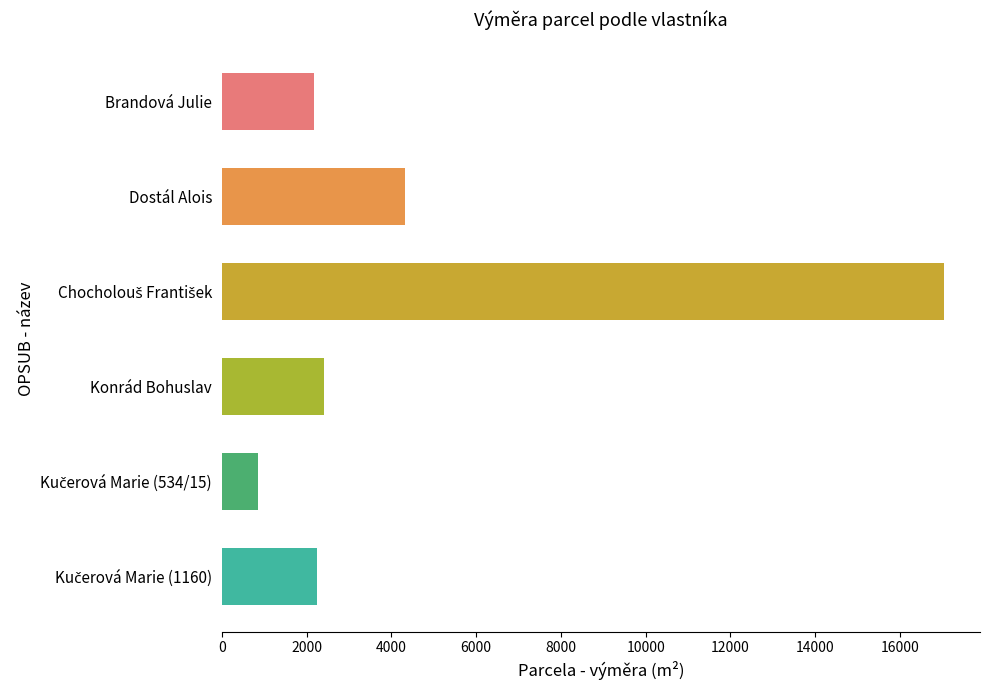

Which has a higher value, Konrád Bohuslav or Dostál Alois?

Dostál Alois